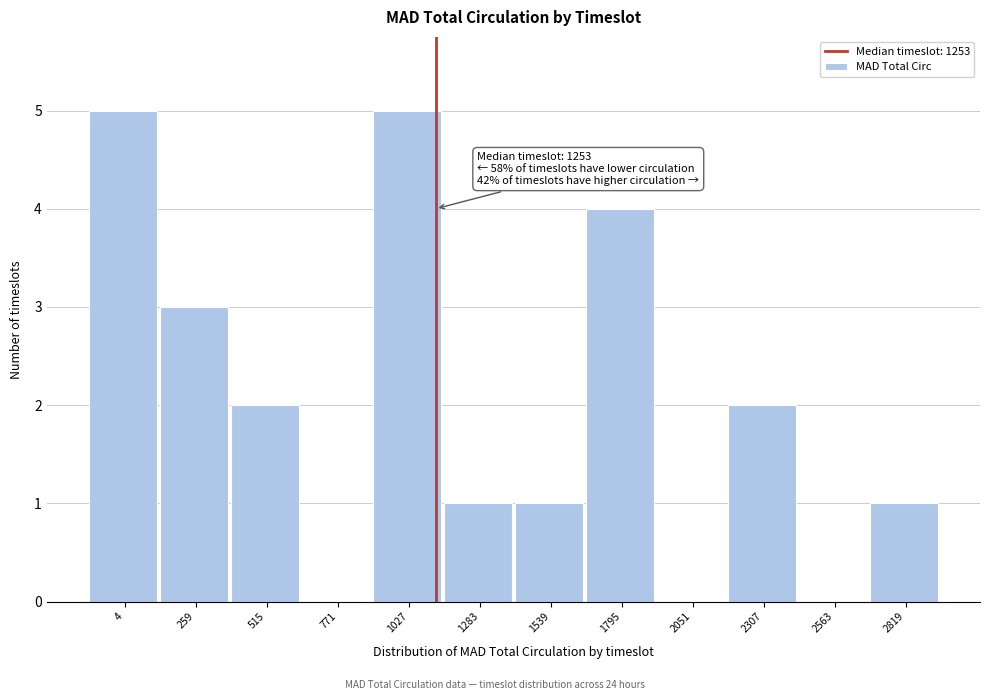

Reading left to right, what are all the values shown in this chart?

4=5	259=3	515=2	771=0	1027=5	1283=1	1539=1	1795=4	2051=0	2307=2	2563=0	2819=1